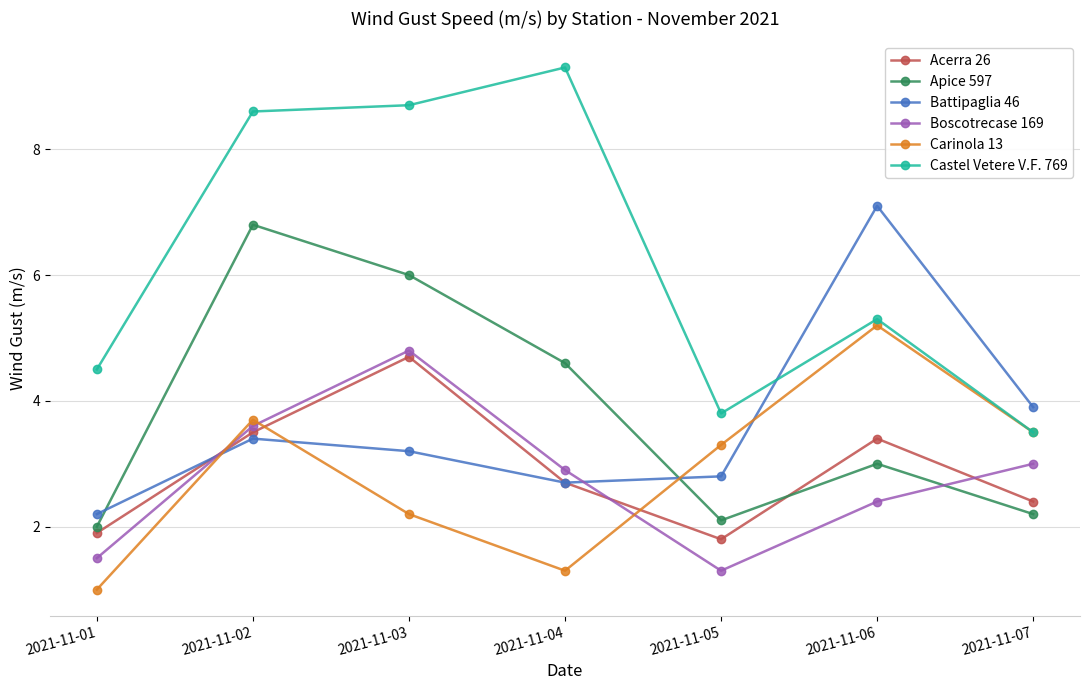

What is the total value across all series at 2021-11-04?

23.5